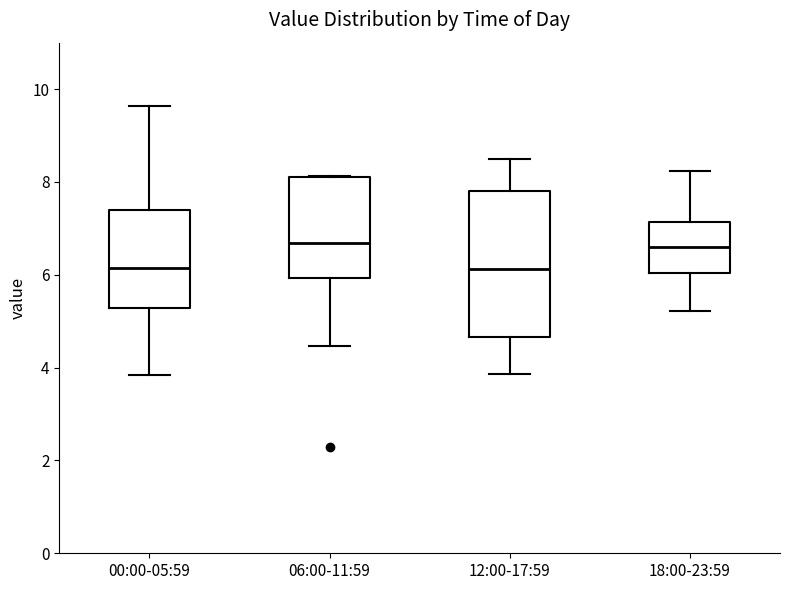

Reading left to right, read every box against the y-axis: the position of its median line, the range the box covers, and the ends of its whiskers. The values are not printed on the chart, so give them approximately, as read against the axis.

00:00-05:59: median 6.2, box 5.2 to 7.4, whiskers 3.8 to 9.6
06:00-11:59: median 6.6, box 6.0 to 8.2, whiskers 4.4 to 8.2
12:00-17:59: median 6.2, box 4.6 to 7.8, whiskers 3.8 to 8.6
18:00-23:59: median 6.6, box 6.0 to 7.2, whiskers 5.2 to 8.2